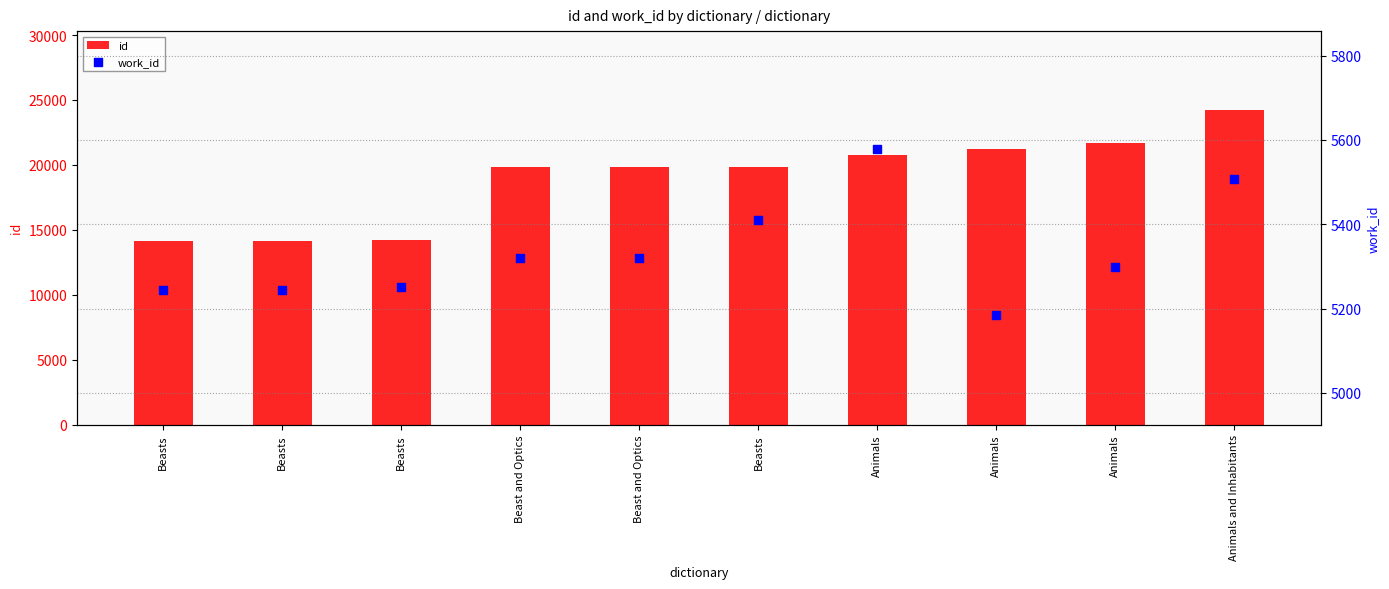

At which category is the sum across all series the highest?

Animals and Inhabitants